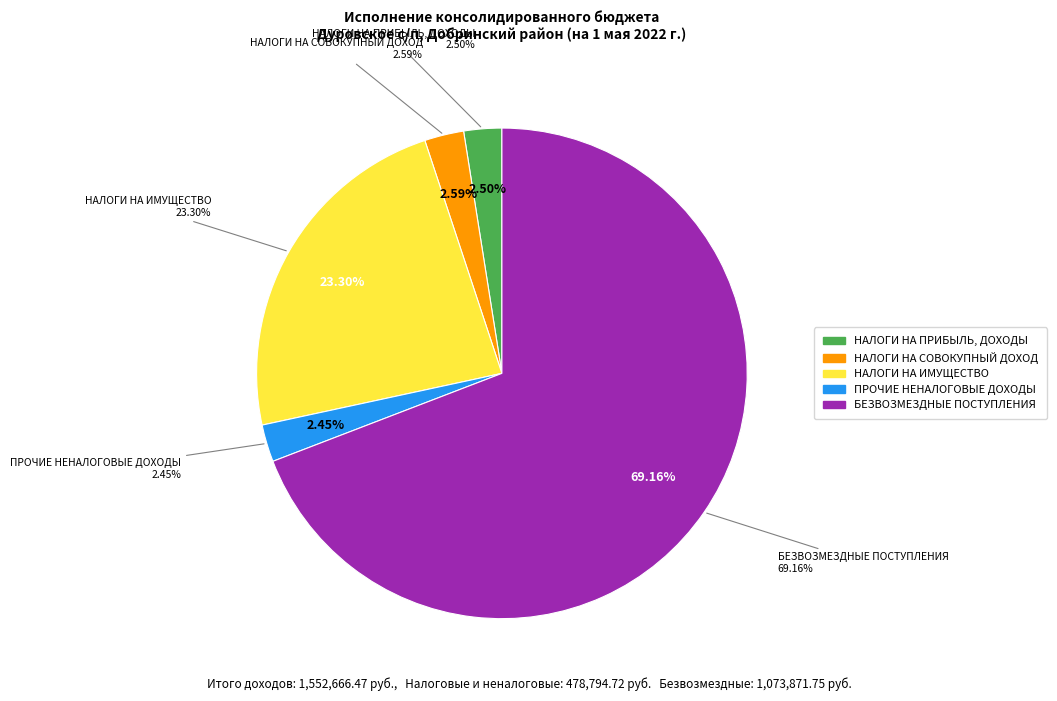

Combined, what portion of the pie is НАЛОГИ НА ИМУЩЕСТВО and БЕЗВОЗМЕЗДНЫЕ ПОСТУПЛЕНИЯ?

92.5%